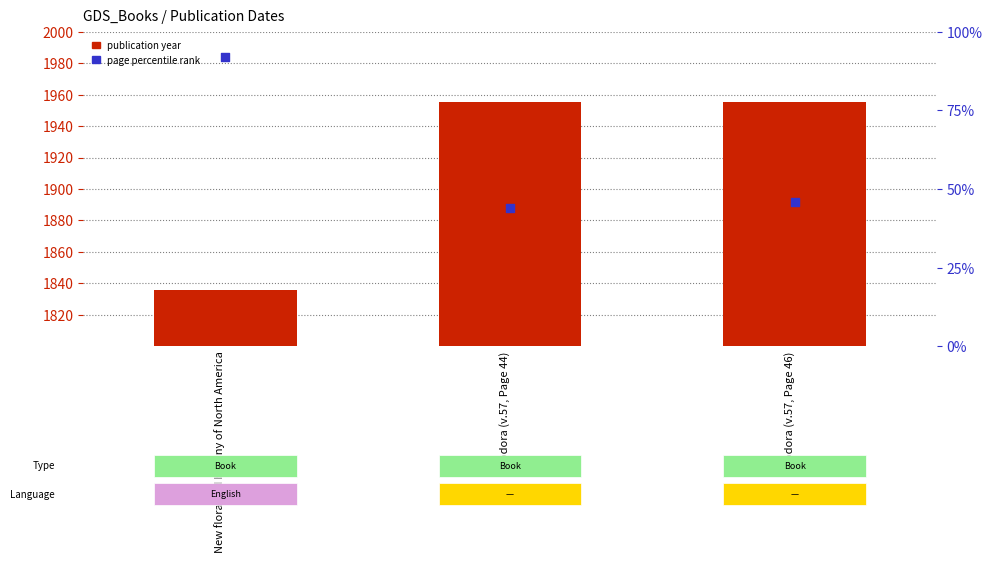

Which series has the largest total across all categories?

publication year